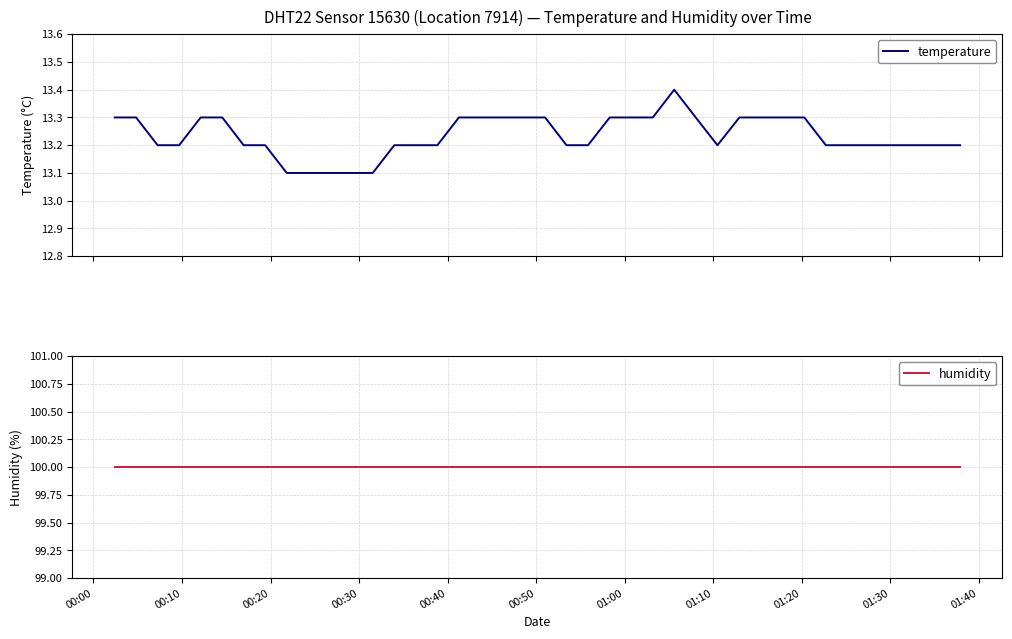

What is the value of the temperature point at the 22nd from the left?

13.2